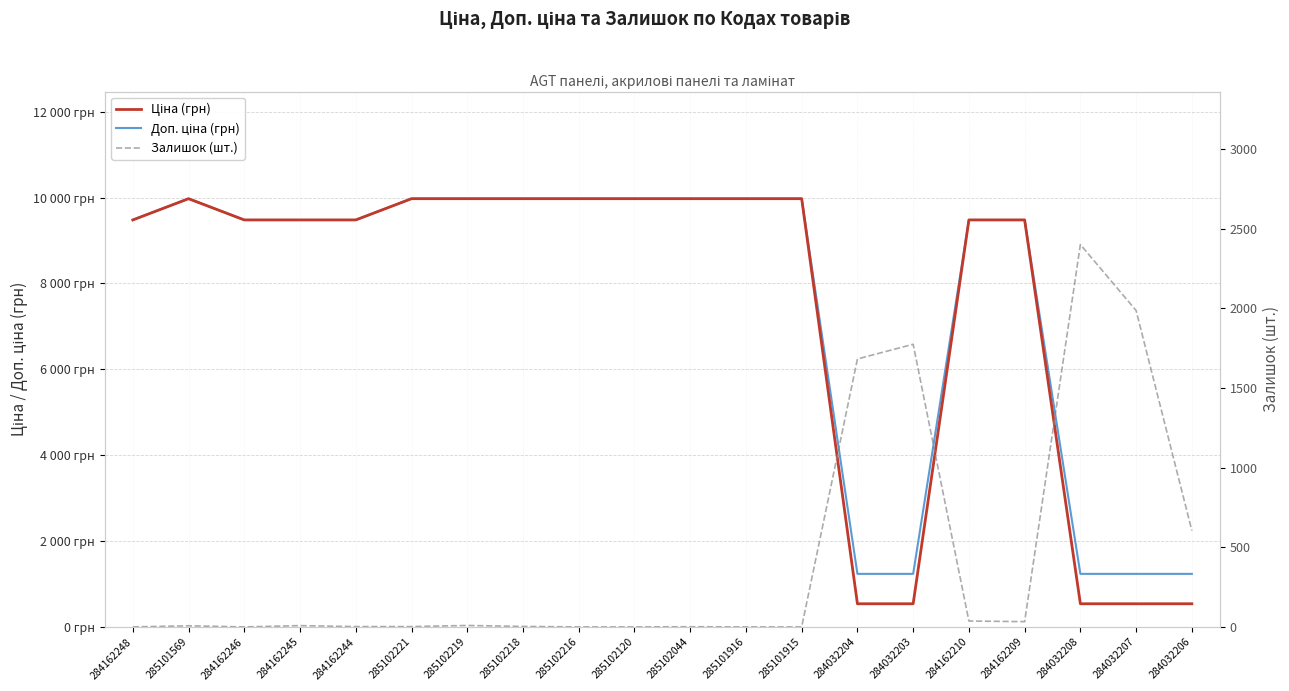

Is the value of Ціна (грн) at 285101915 greater than the value of Доп. ціна (грн) at 284032207?

Yes